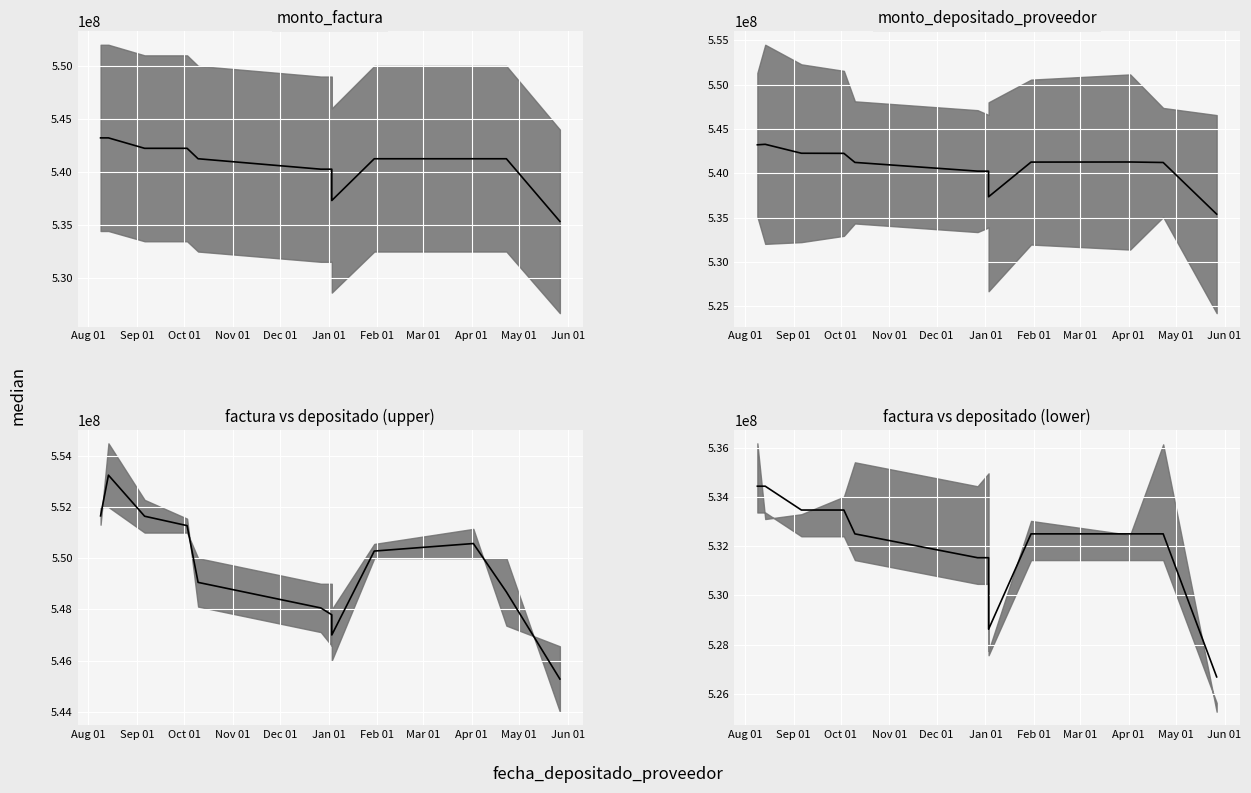

In factura vs depositado (lower) median, how many points are lower than both neighbors (excluding endpoints)?

1